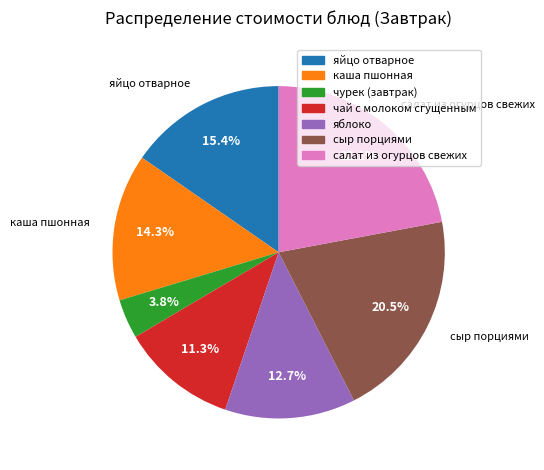

Count the number of slices in the pie.

7